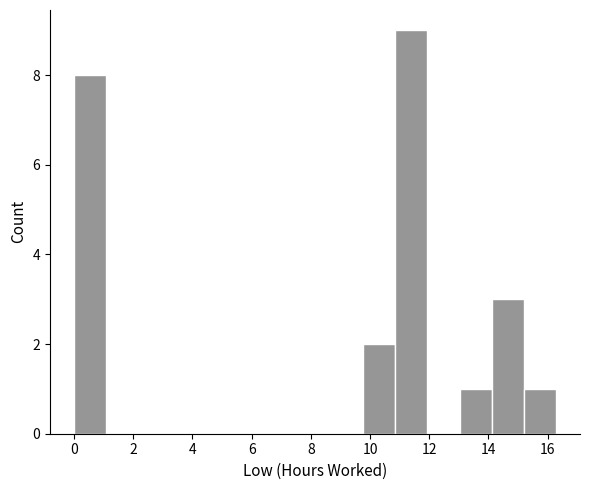

Reading left to right, list every bar in this chart as the range it spans on the x-axis followed by its height. Neither the bar edges nor the heights are printed on the chart, so give them approximately, as read against the axes.

0.0 to 1.0: 8
1.0 to 2.2: 0
2.2 to 3.2: 0
3.2 to 4.4: 0
4.4 to 5.4: 0
5.4 to 6.6: 0
6.6 to 7.6: 0
7.6 to 8.6: 0
8.6 to 9.8: 0
9.8 to 10.8: 2
10.8 to 12.0: 9
12.0 to 13.0: 0
13.0 to 14.2: 1
14.2 to 15.2: 3
15.2 to 16.2: 1